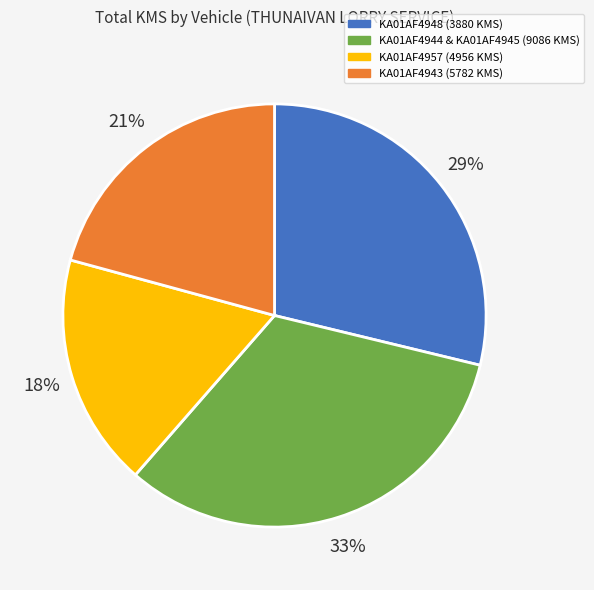

Is there any slice that represents more than half of the pie?

No